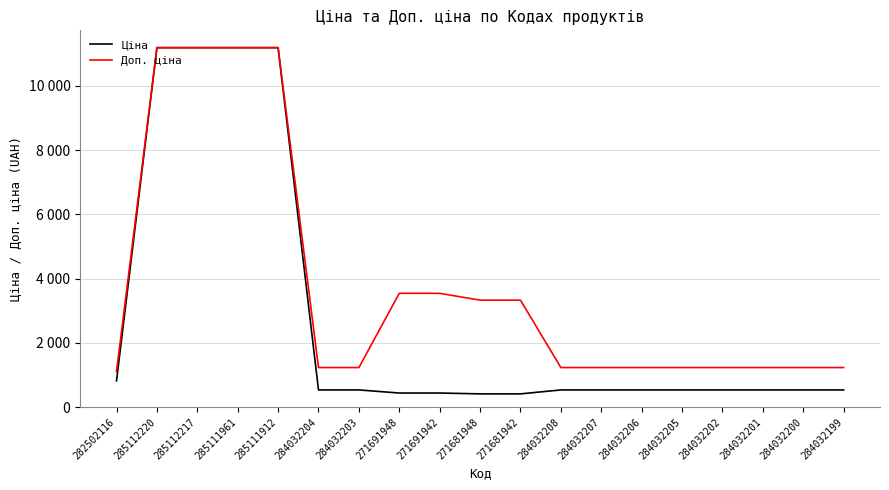

Is this an area chart (filled region under the line)?

No